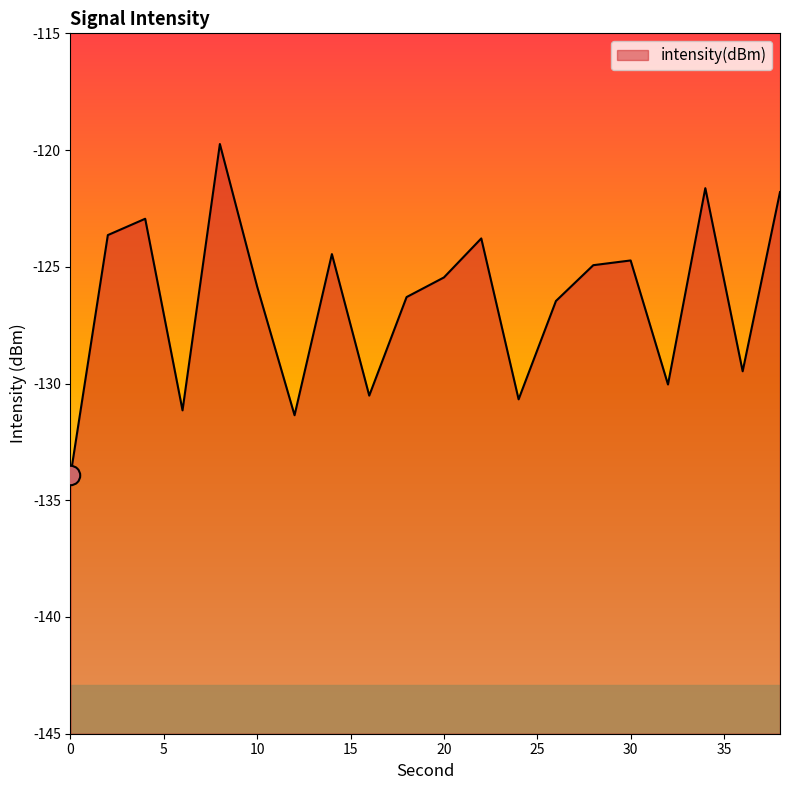

The chart shows a value of -78.3 at 32. True or false?

False